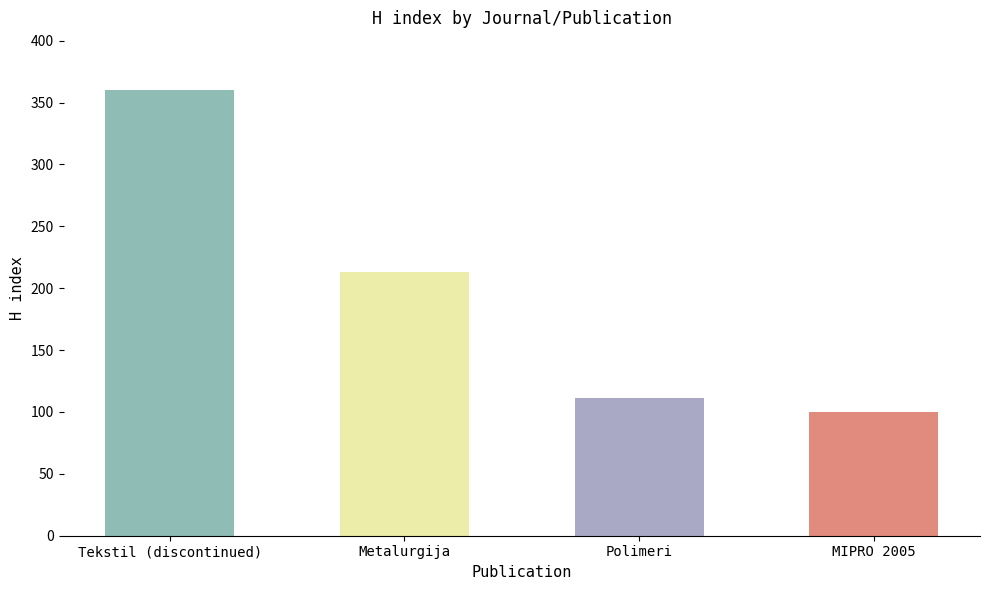

What is the difference between the maximum and minimum values?

260